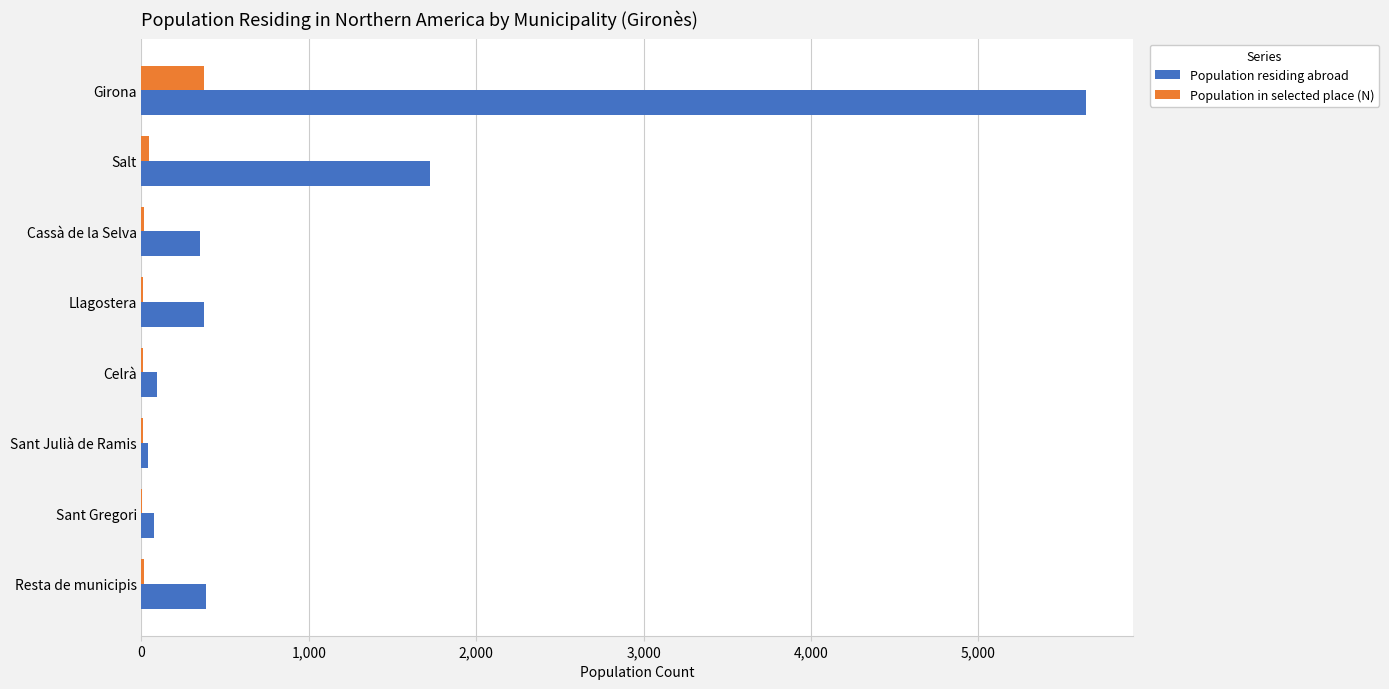

What is the sum of all Population in selected place (N) values?

482